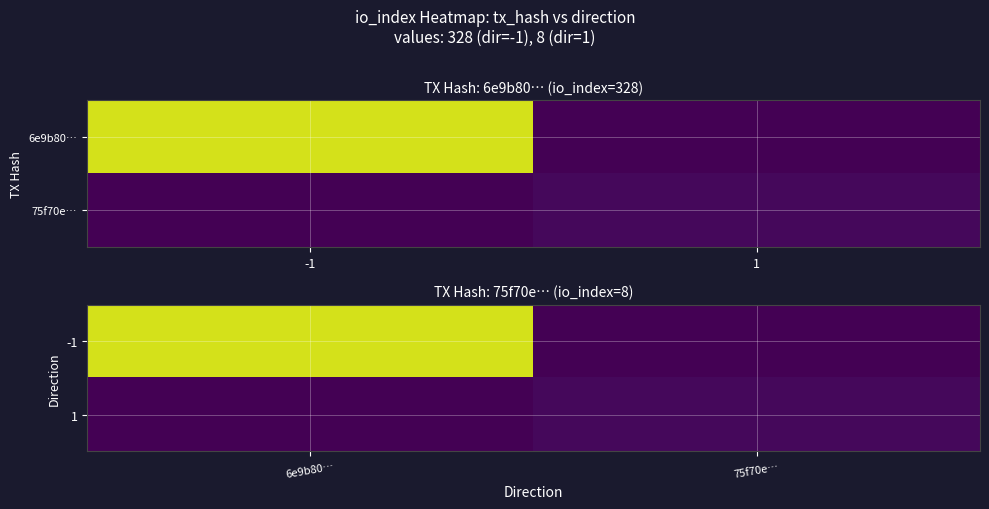

List the series in order of their overall mean, lowest first.

1, -1